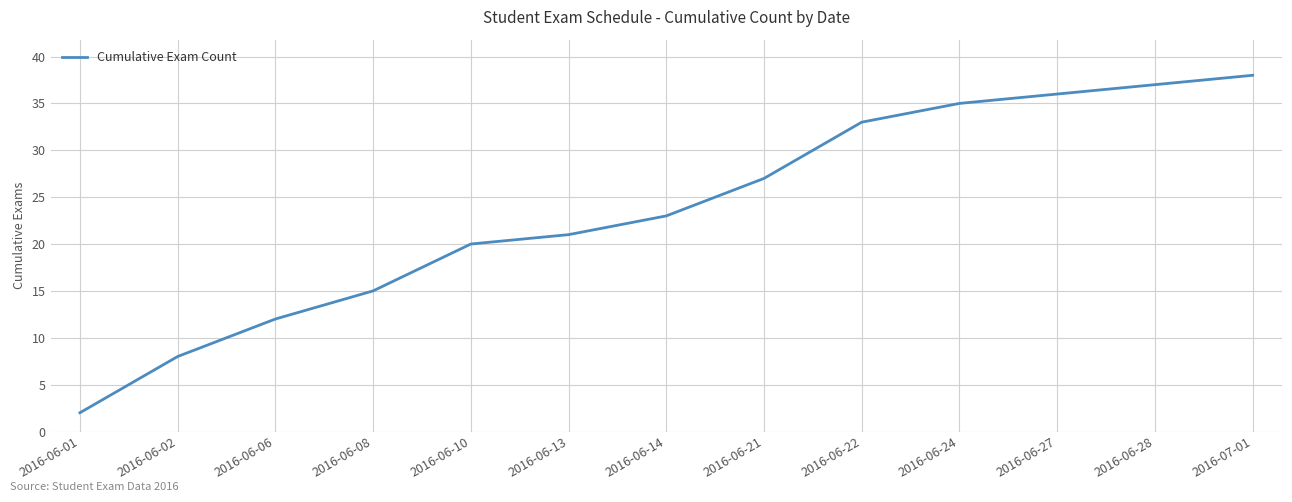

True or false: the data shows 23 at 2016-06-14.

True